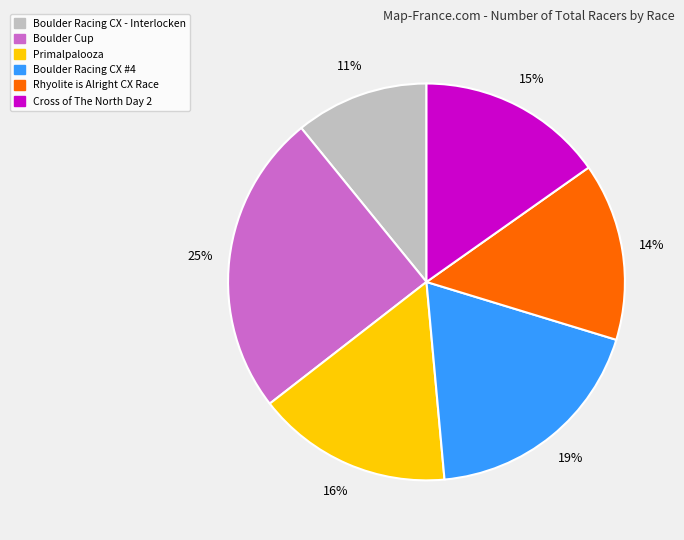

Rank the categories by value from highest to lowest.

Boulder Cup, Boulder Racing CX #4, Primalpalooza, Cross of The North Day 2, Rhyolite is Alright CX Race, Boulder Racing CX - Interlocken